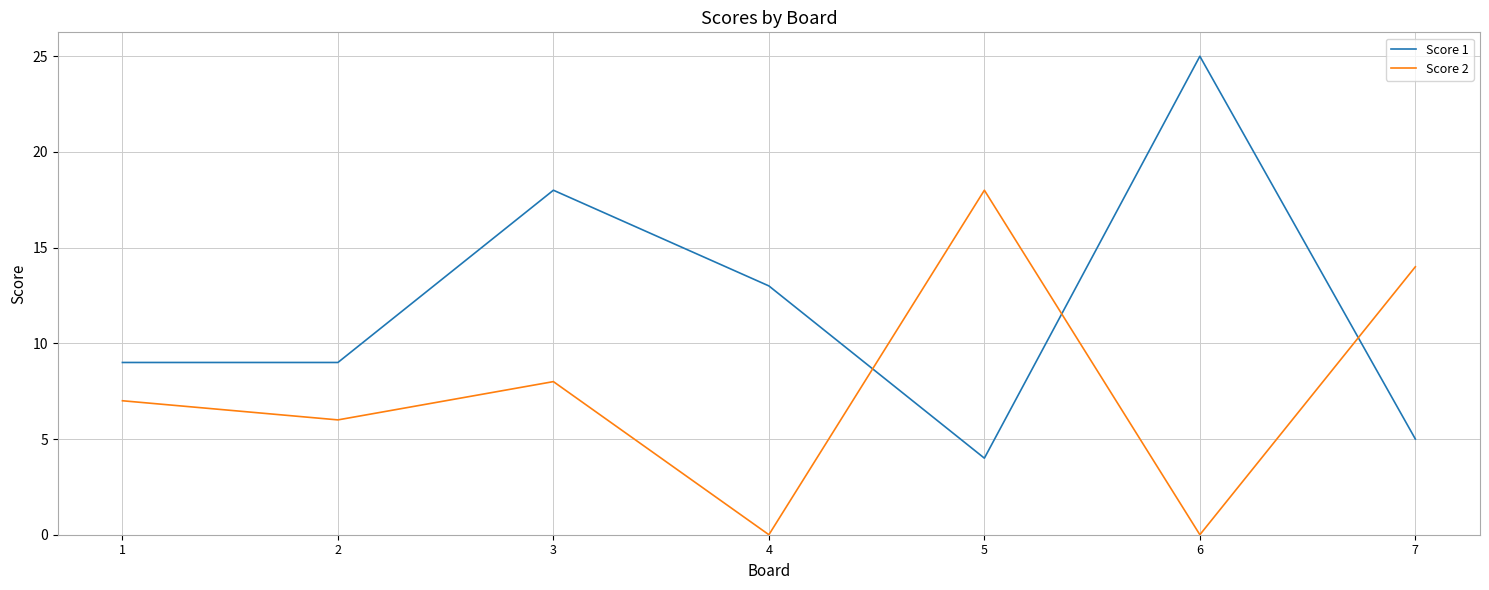

What value does the Score 2 series have at 2?

6